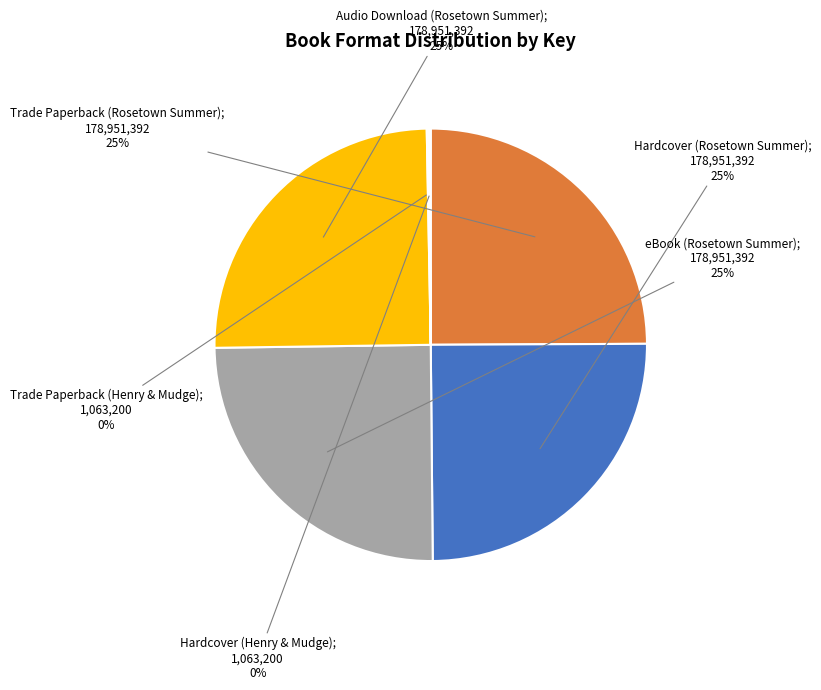

To the nearest percent, what is the average slice percentage?

17%